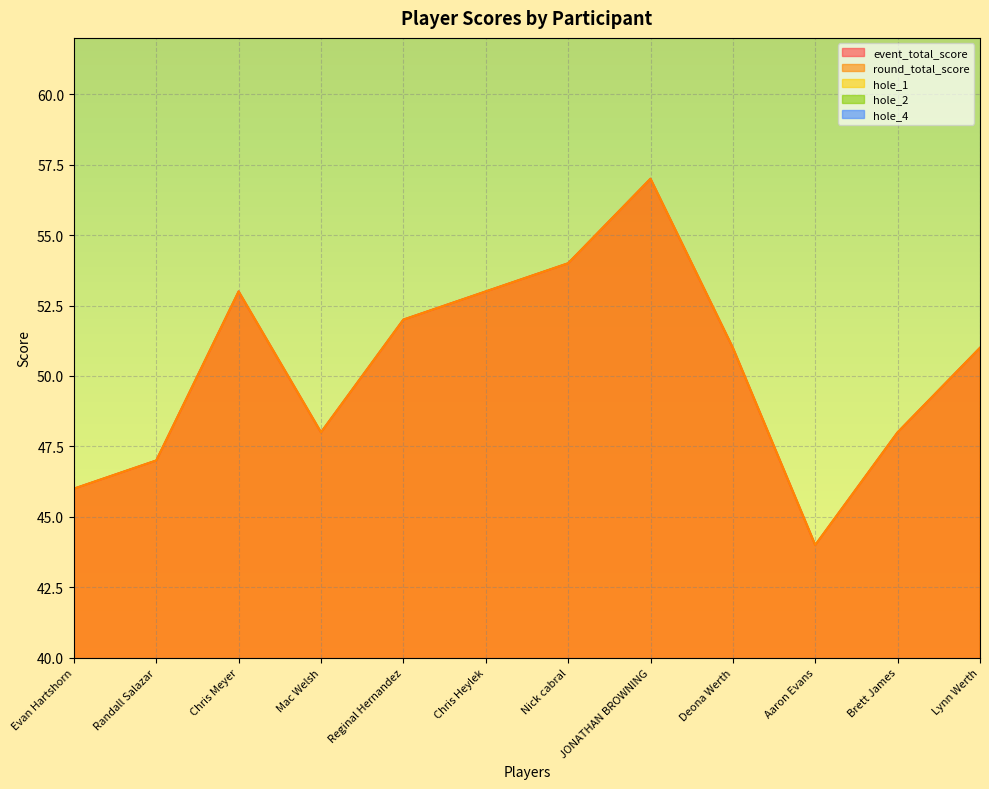

How many values in the hole_4 series are below 3?

3